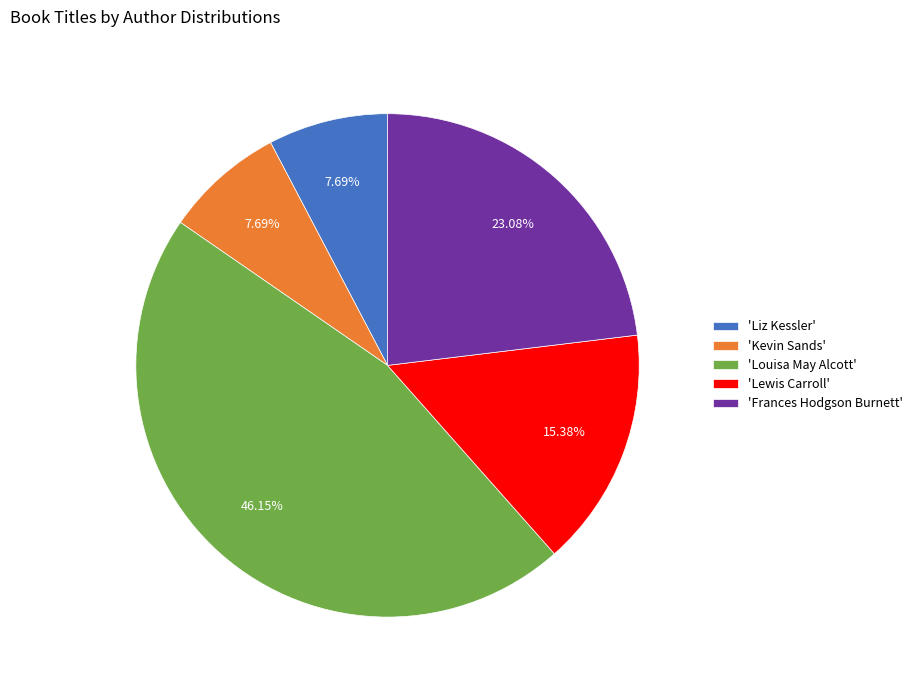

Between 'Louisa May Alcott' and 'Kevin Sands', which is larger?

'Louisa May Alcott'